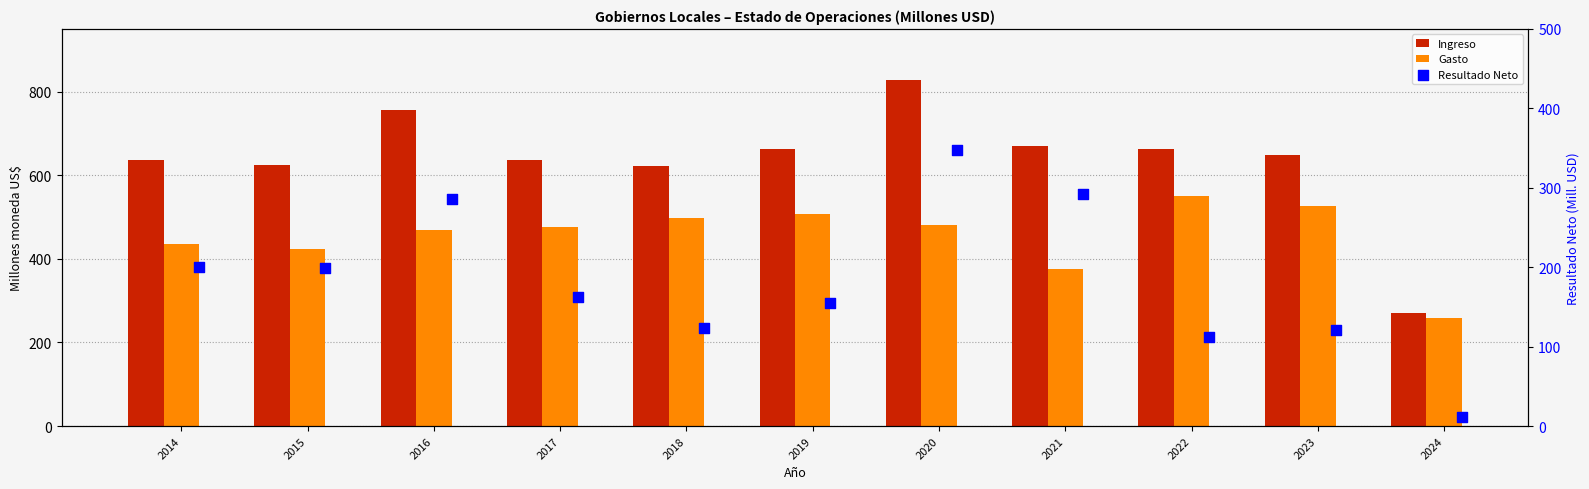

Which series has the largest total across all categories?

Ingreso